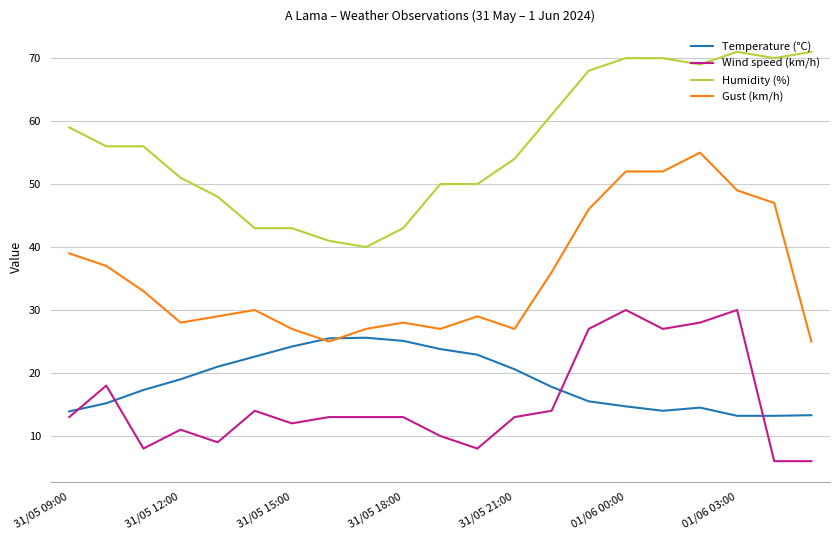

What is the difference between the second highest and second lowest values in the Humidity (%) series?

30.0